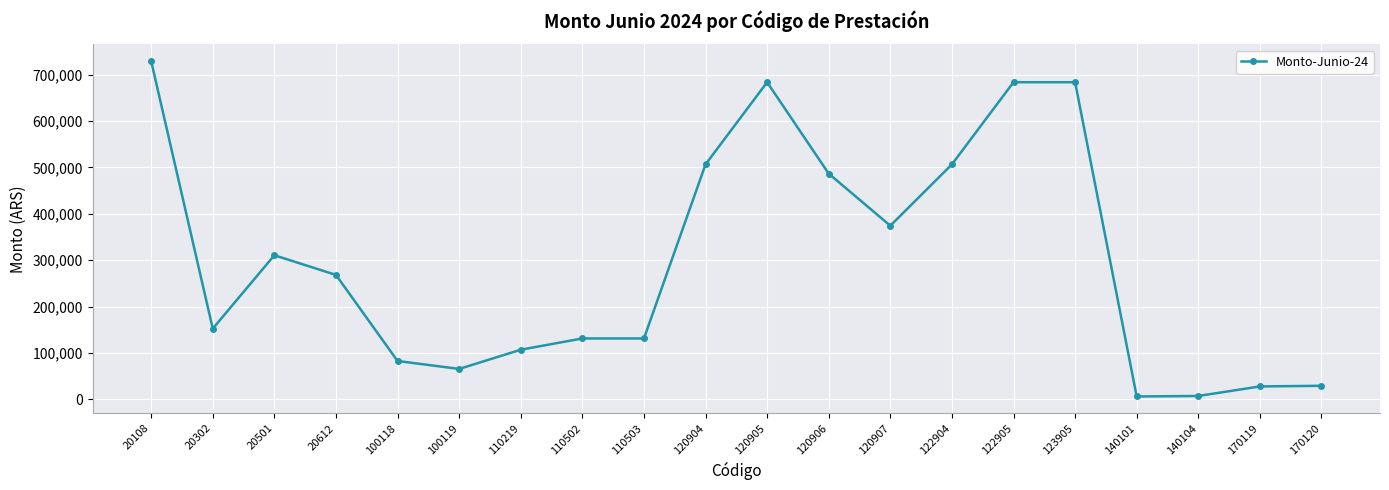

True or false: the data has more than 0 interior local peaks.

True